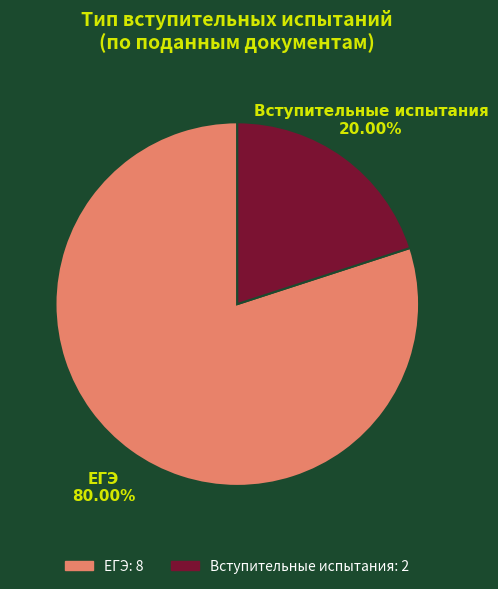

Count the number of slices in the pie.

2